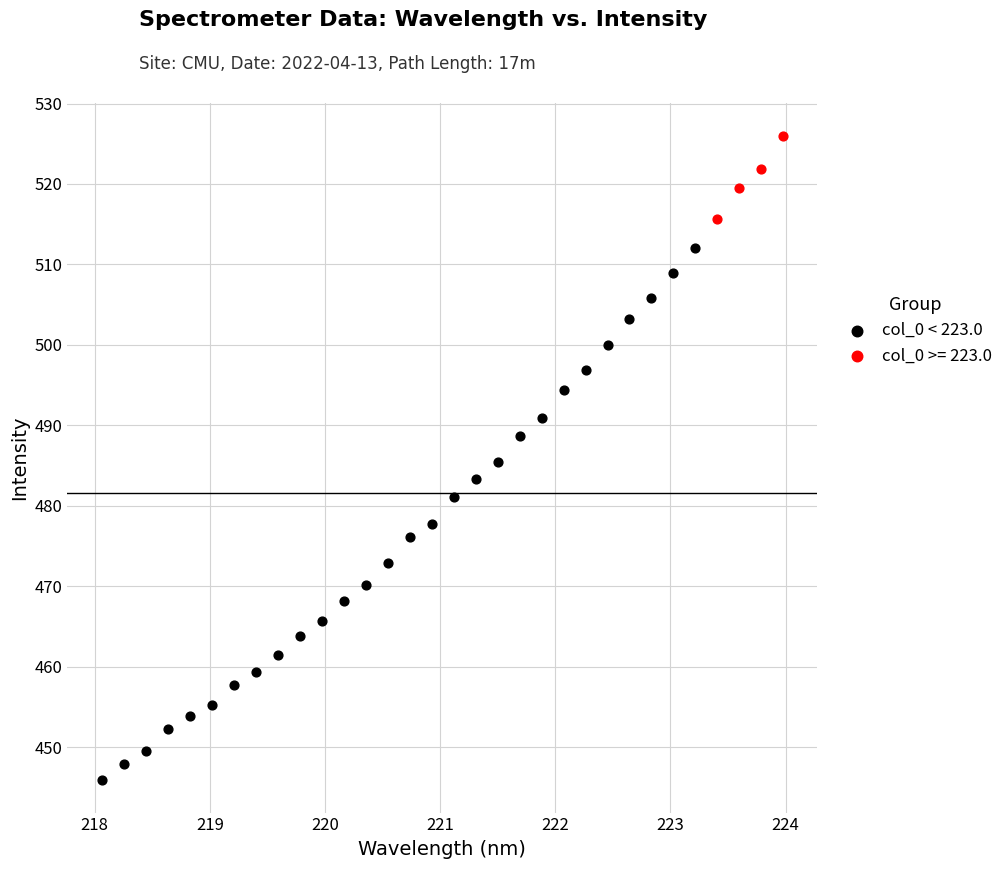

Which series contains the lowest Y value?

col_0 < 223.0